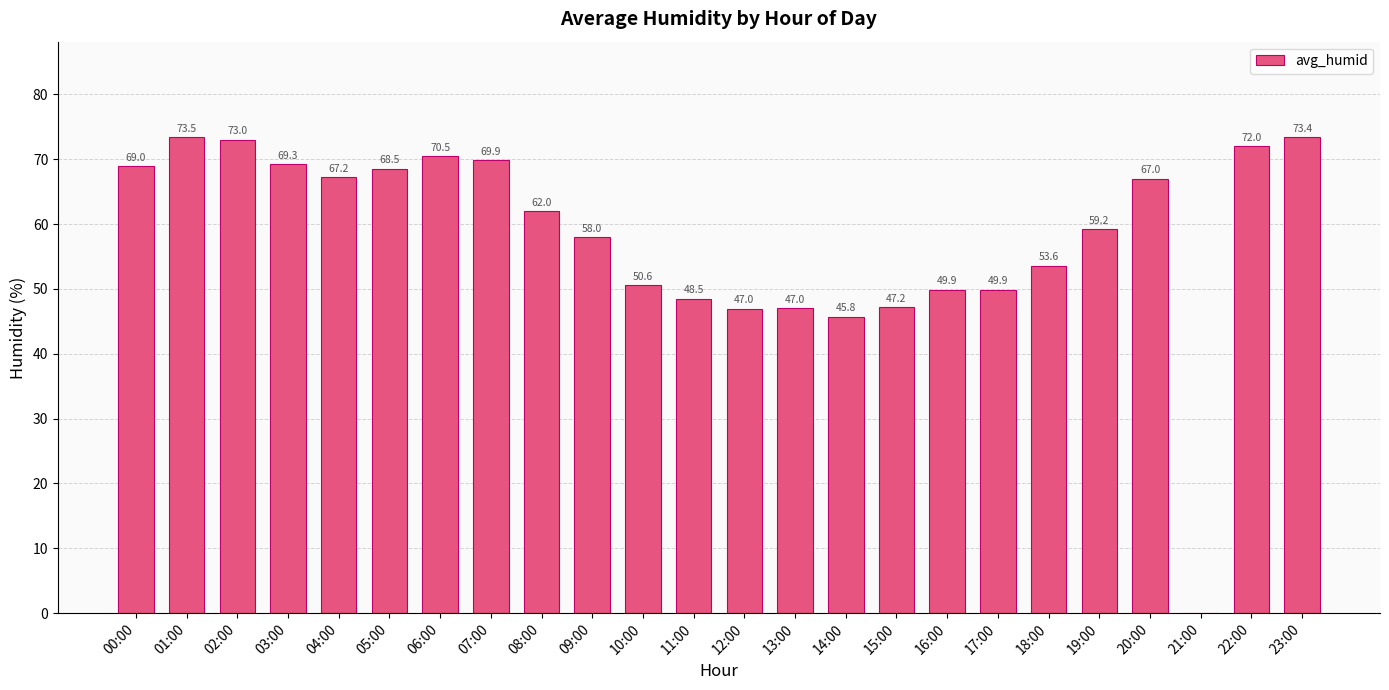

Which has a higher value, 20:00 or 12:00?

20:00